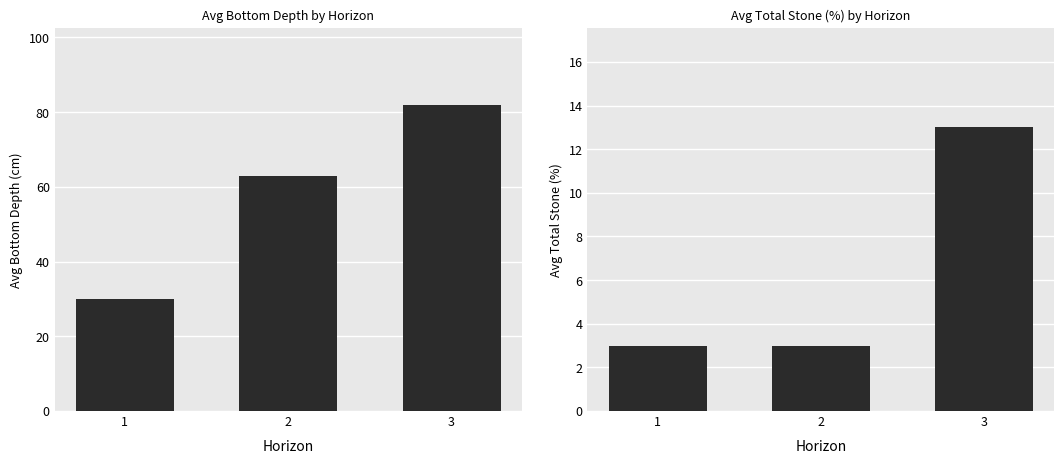

The Avg Total Stone series shows 5 at 1. True or false?

False